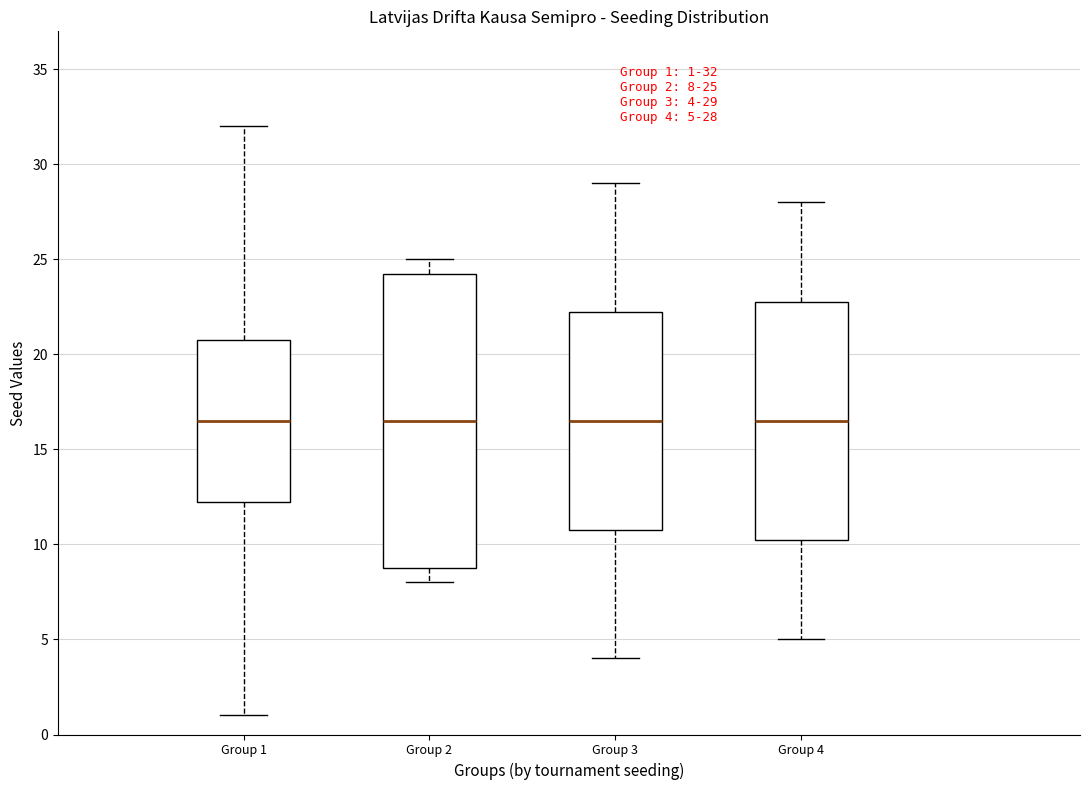

Comparing the boxes themselves (not the whiskers), which one is the tallest?

Group 2